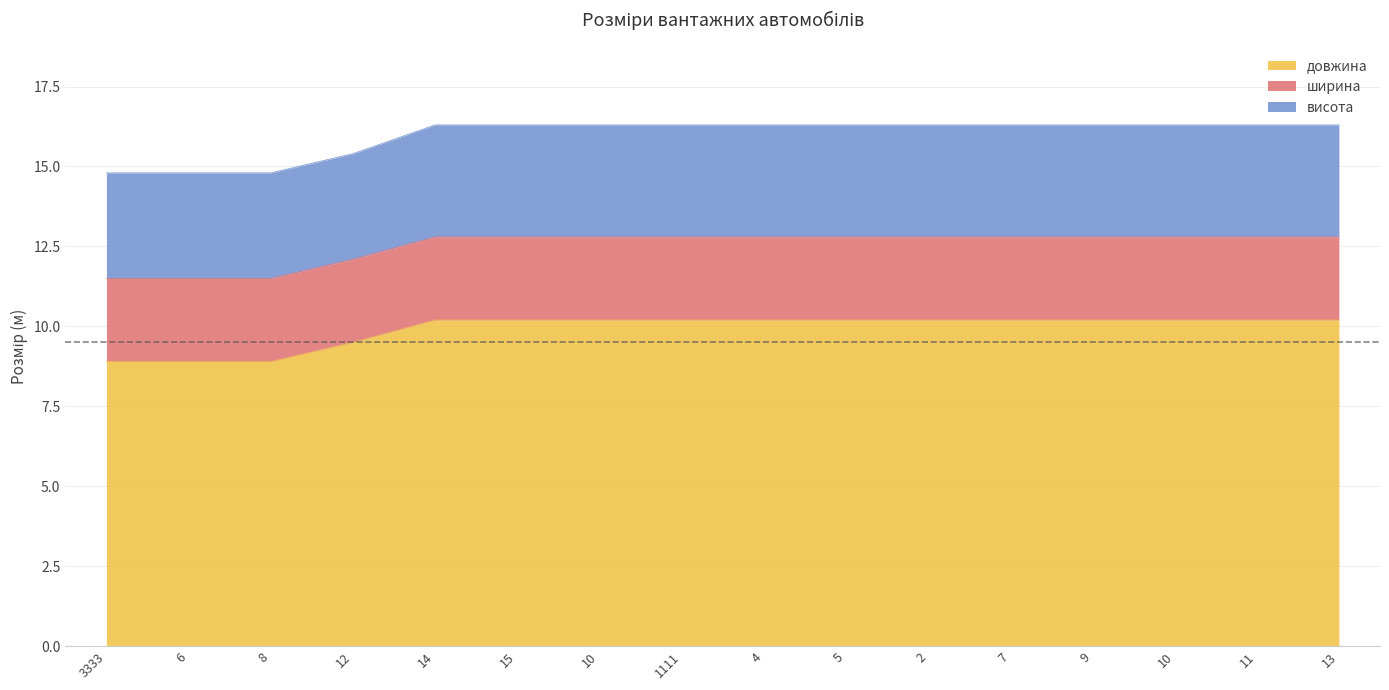

What is the label of the 14th point from the left?

10